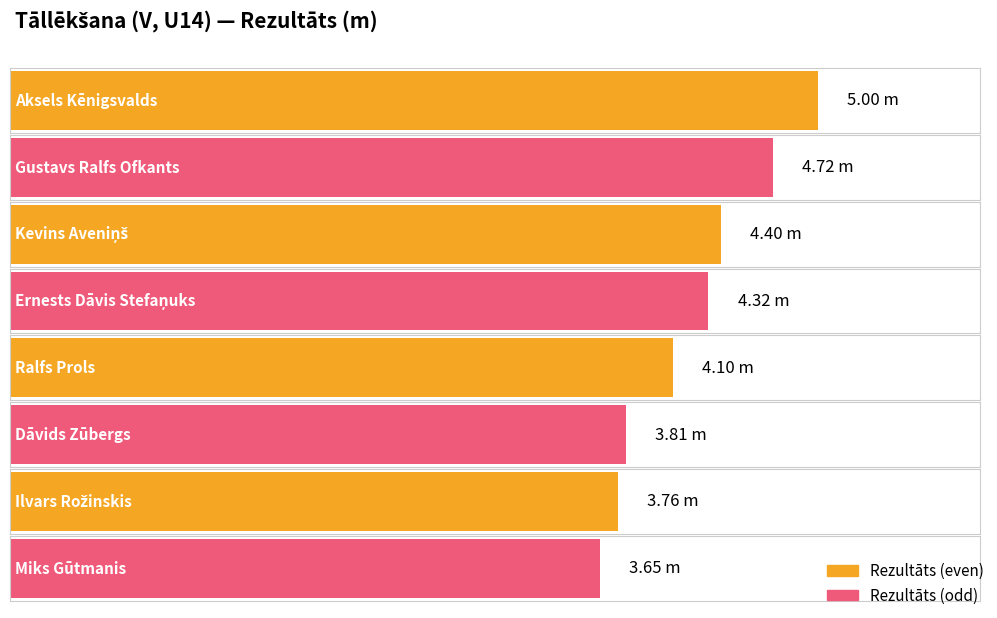

What is the sum of the values at Kevins Aveniņš and Aksels Kēnigsvalds?

9.4